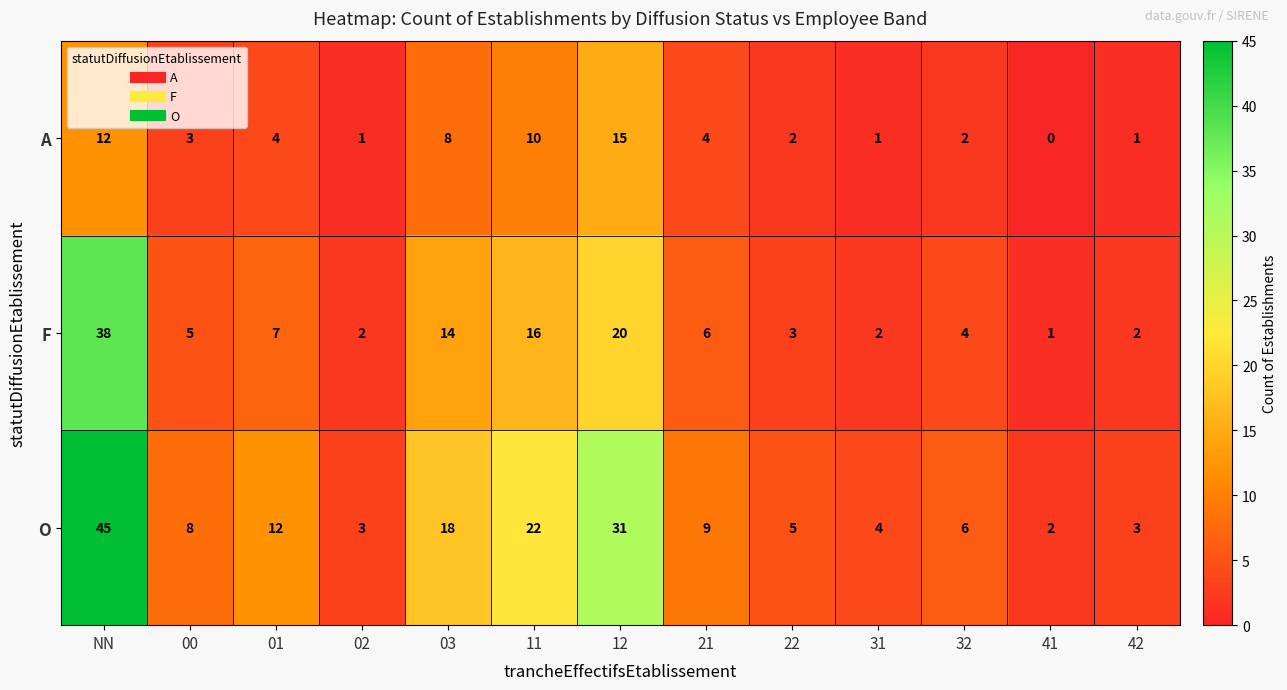

What is the sum of the A values at 12 and 11?

25